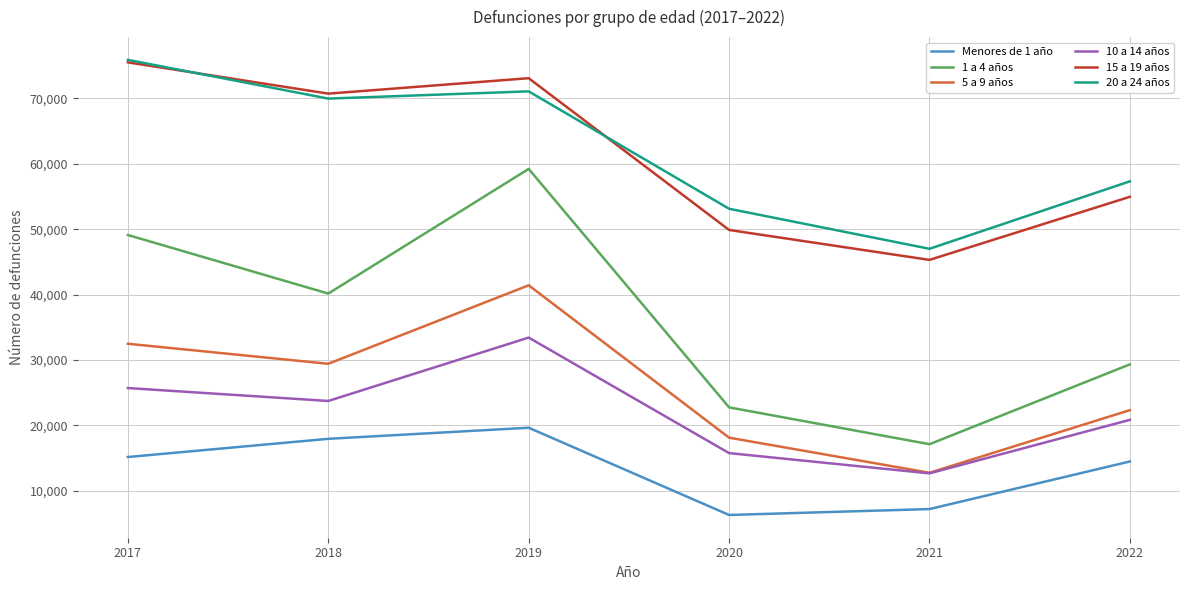

What is the spread (max minus min) of values at 2020?

46832